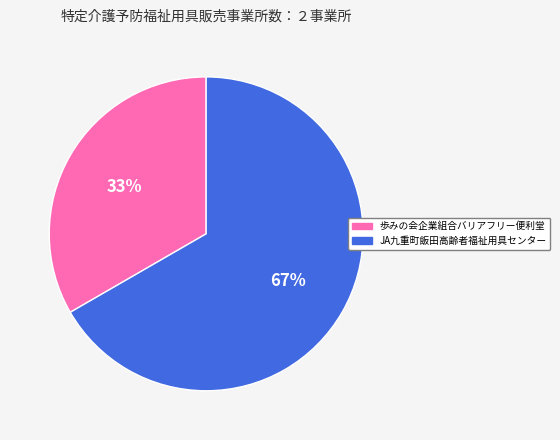

Approximately how many times larger is the value at 歩みの会企業組合バリアフリー便利堂 compared to JA九重町飯田高齢者福祉用具センター?

0.5